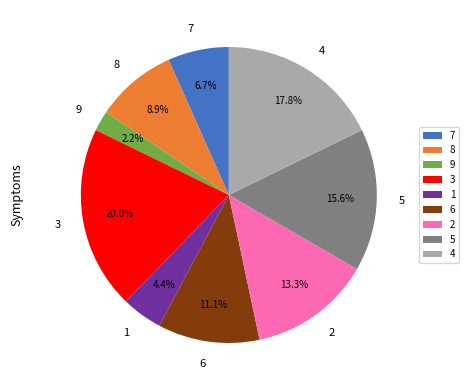

How many segments does this pie chart have?

9